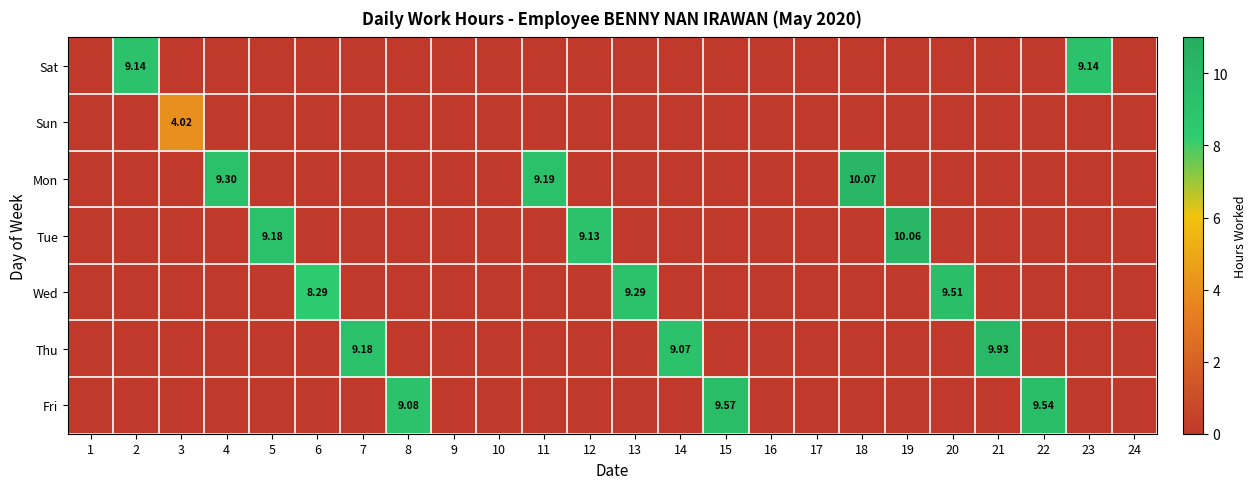

What is the spread (max minus min) of values at 14?

9.1